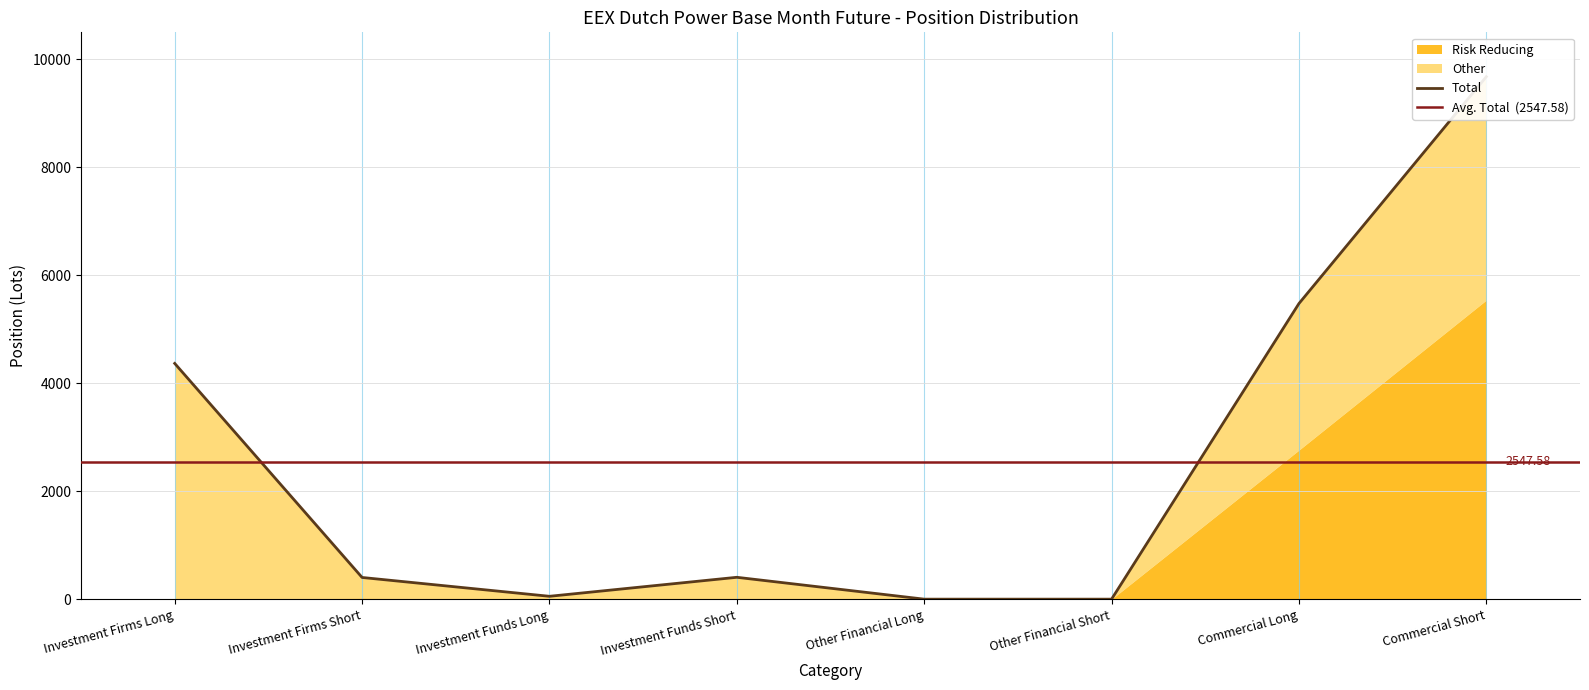

List the labels in order of Risk Reducing value, largest first.

Commercial Short, Commercial Long, Investment Firms Short, Investment Firms Long, Investment Funds Long, Investment Funds Short, Other Financial Long, Other Financial Short